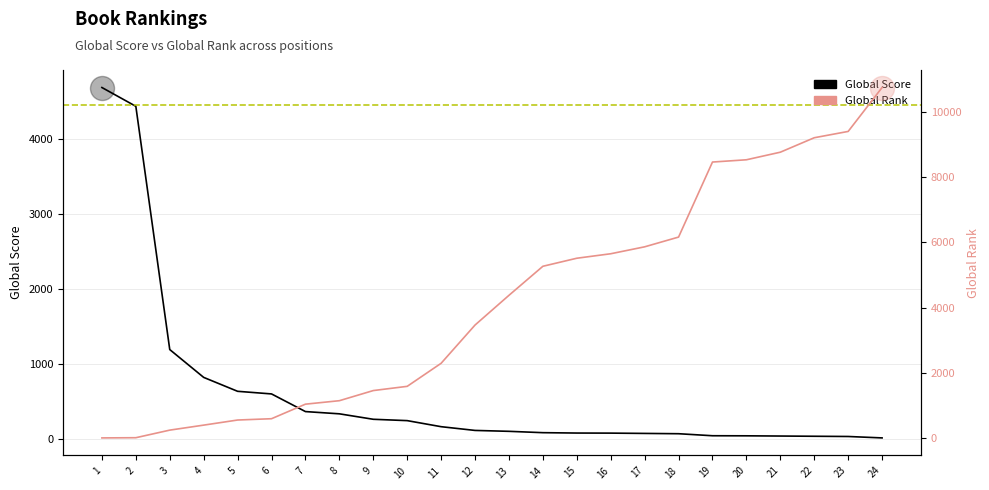

Which series has the largest Y range (max minus min)?

Global Rank